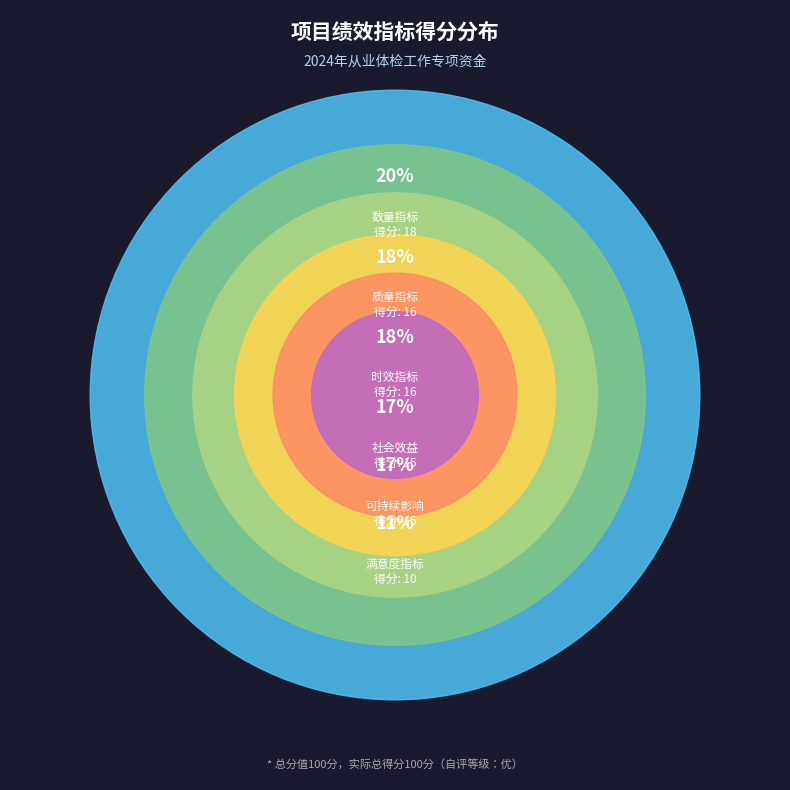

Is there any slice that represents more than half of the pie?

No